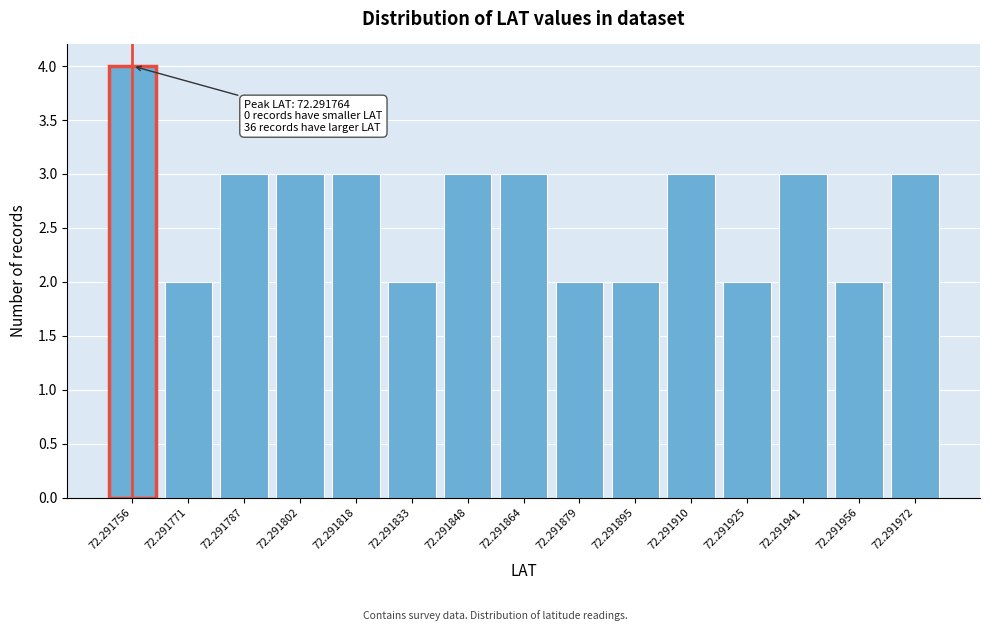

Reading right to left, what are all the values shown in this chart?

72.291972=3	72.291956=2	72.291941=3	72.291925=2	72.291910=3	72.291895=2	72.291879=2	72.291864=3	72.291848=3	72.291833=2	72.291818=3	72.291802=3	72.291787=3	72.291771=2	72.291756=4